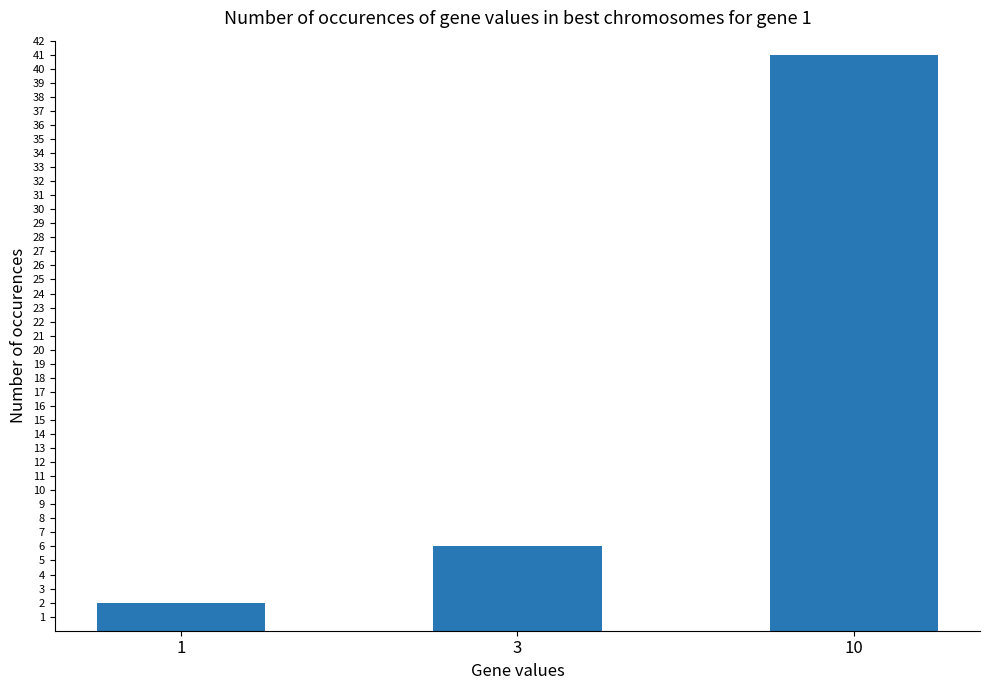

Count the values in the range 2 to 41.

3